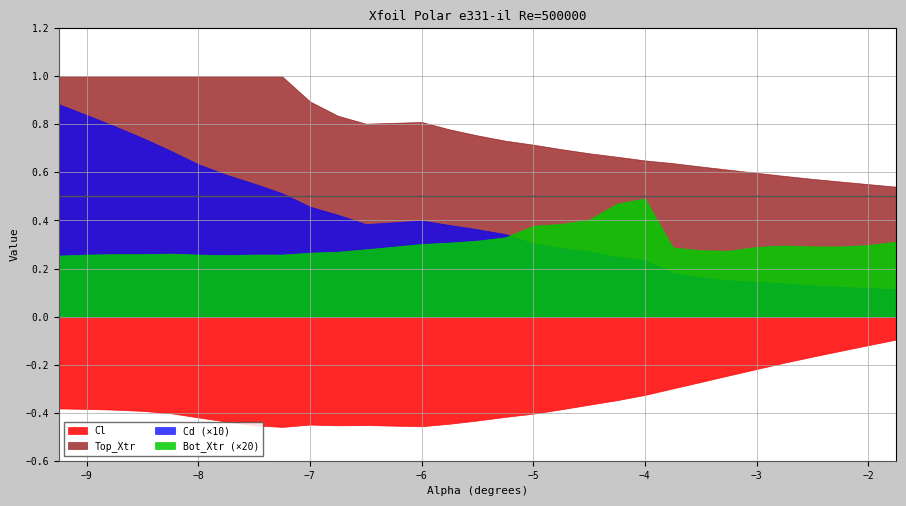

Count the number of categories in the chart.

30